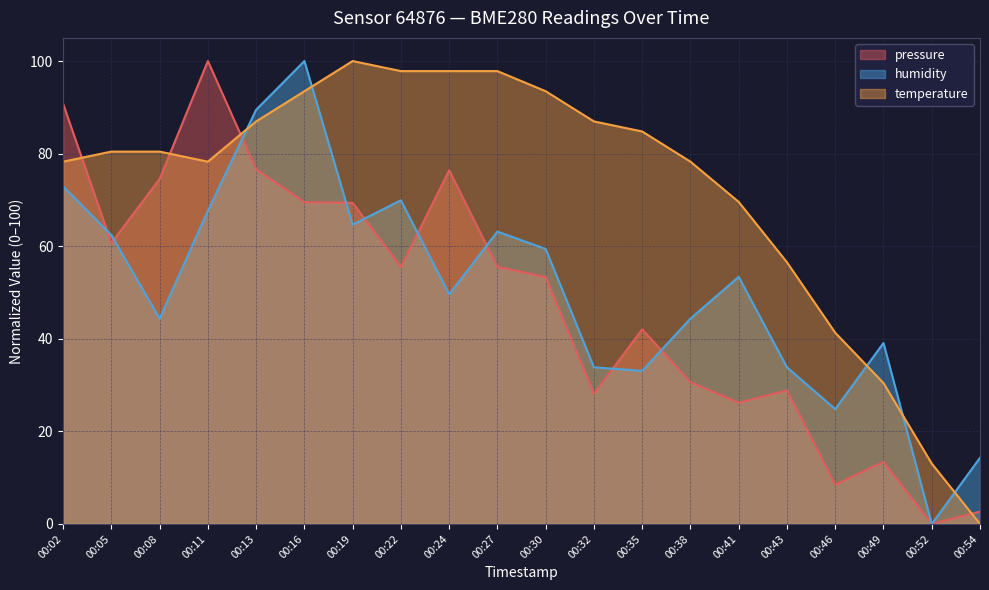

Is the value of pressure at 00:52 greater than the value of humidity at 00:46?

No